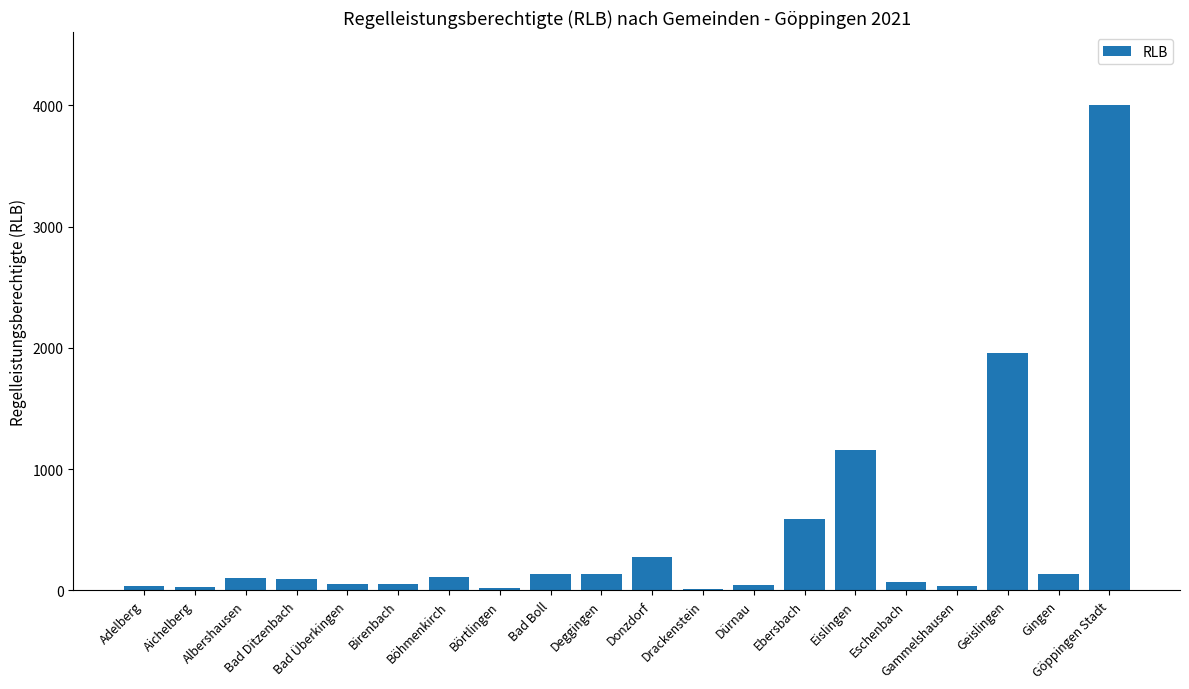

What is the ratio of the value at Albershausen to the value at Gingen?

0.7